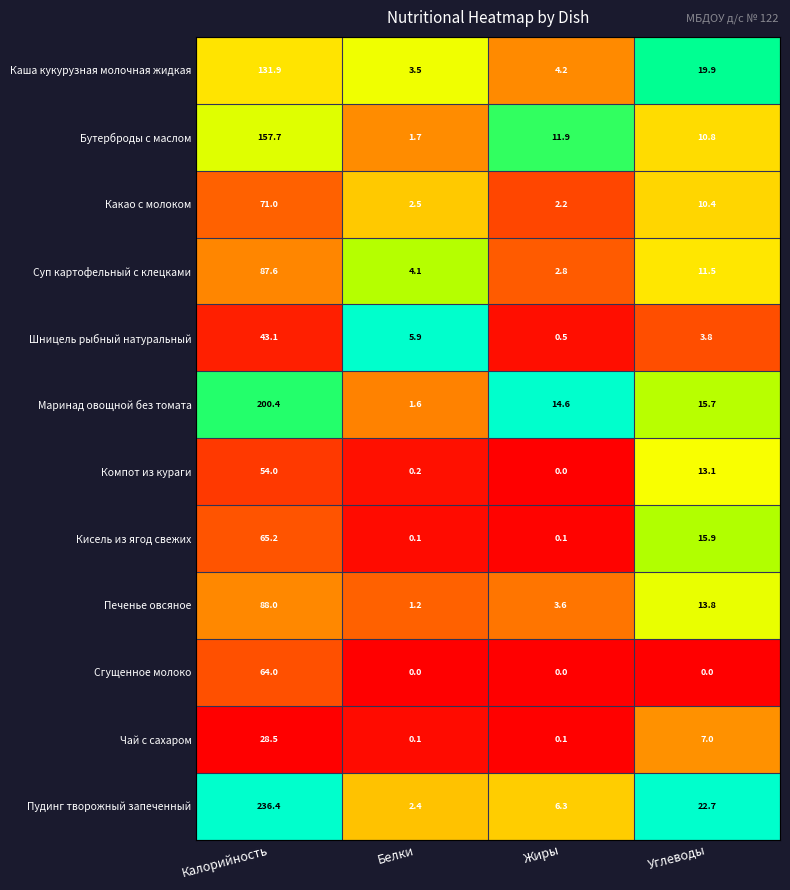

What is the difference between the highest and lowest values at Калорийность?

207.9